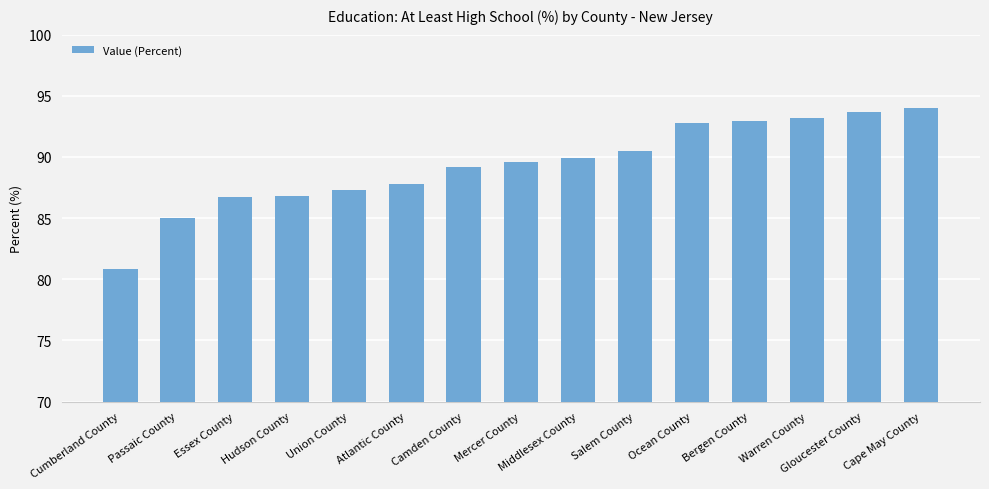

What is the average value?

89.3